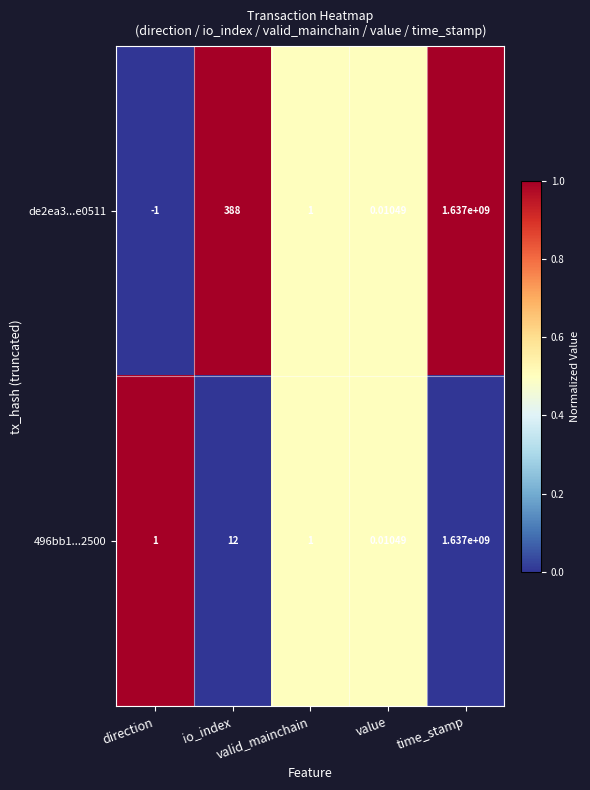

How many categories are shown in the chart?

5